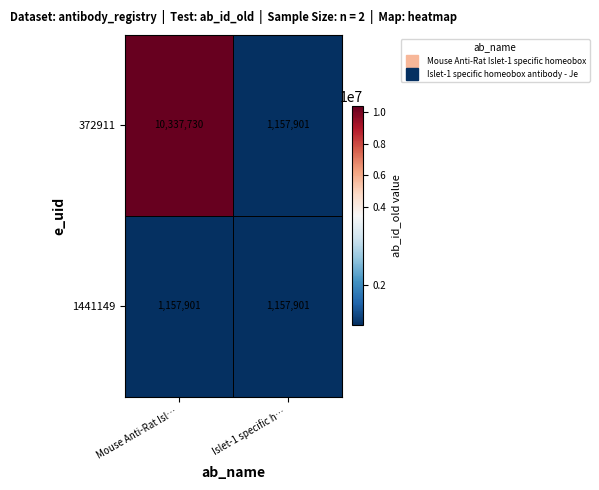

Count the number of categories in the chart.

2